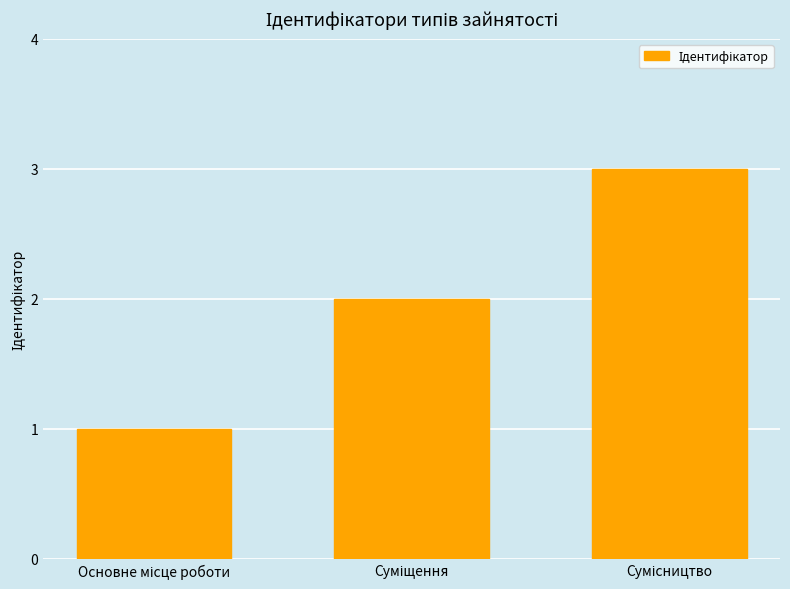

What is the maximum value shown in the chart?

3